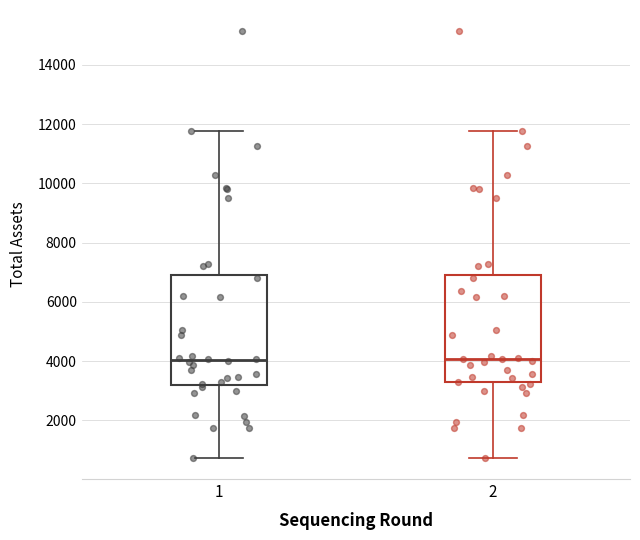

Reading left to right, transcribe this box plot: for each box, give where its median line is, the range the box spans, and where its two whiskers end, as read against the y-axis. The values are not printed on the chart, so give them approximately, as read against the axis.

1: median 4000, box 3200 to 7000, whiskers 800 to 11800
2: median 4000, box 3200 to 7000, whiskers 800 to 11800